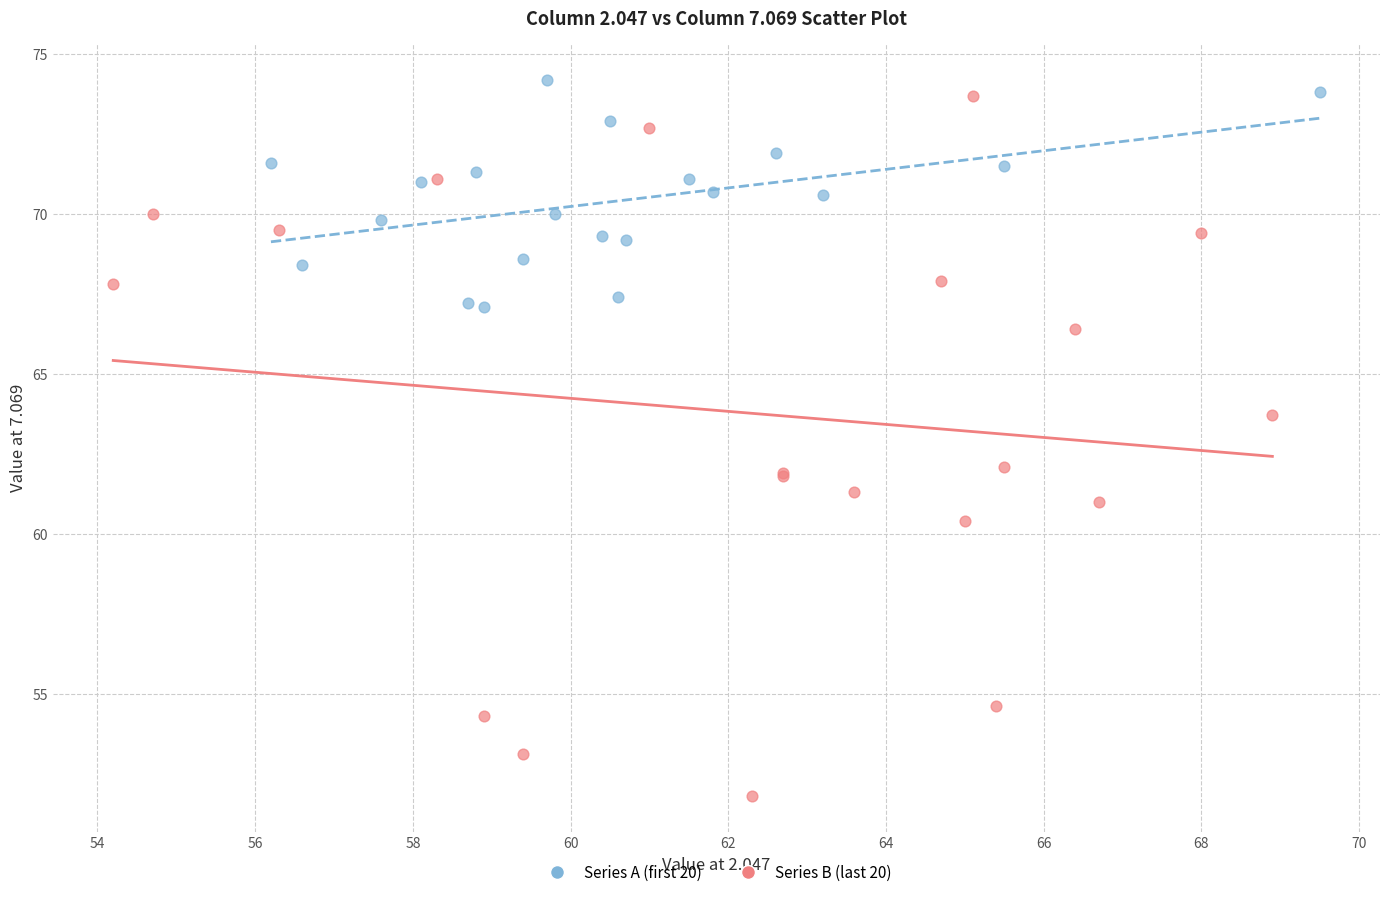

Which series contains the lowest Y value?

Series B (last 20)